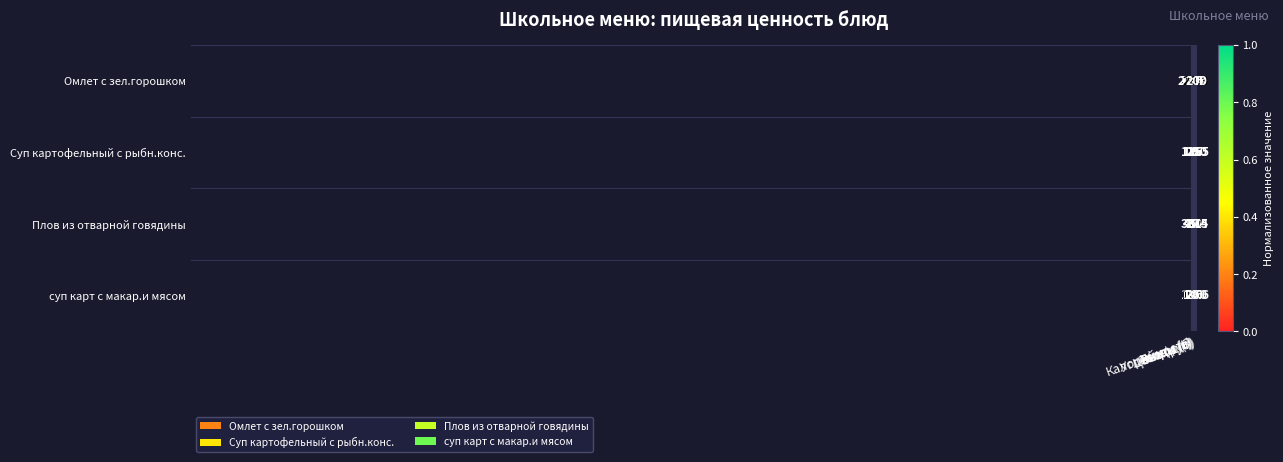

What is the maximum value shown in the chart?

2145.0